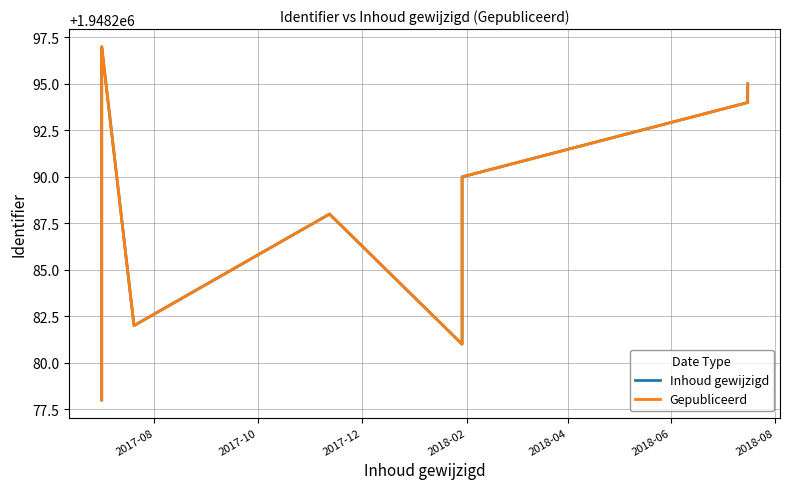

In Gepubliceerd, how many points are lower than both neighbors (excluding endpoints)?

2